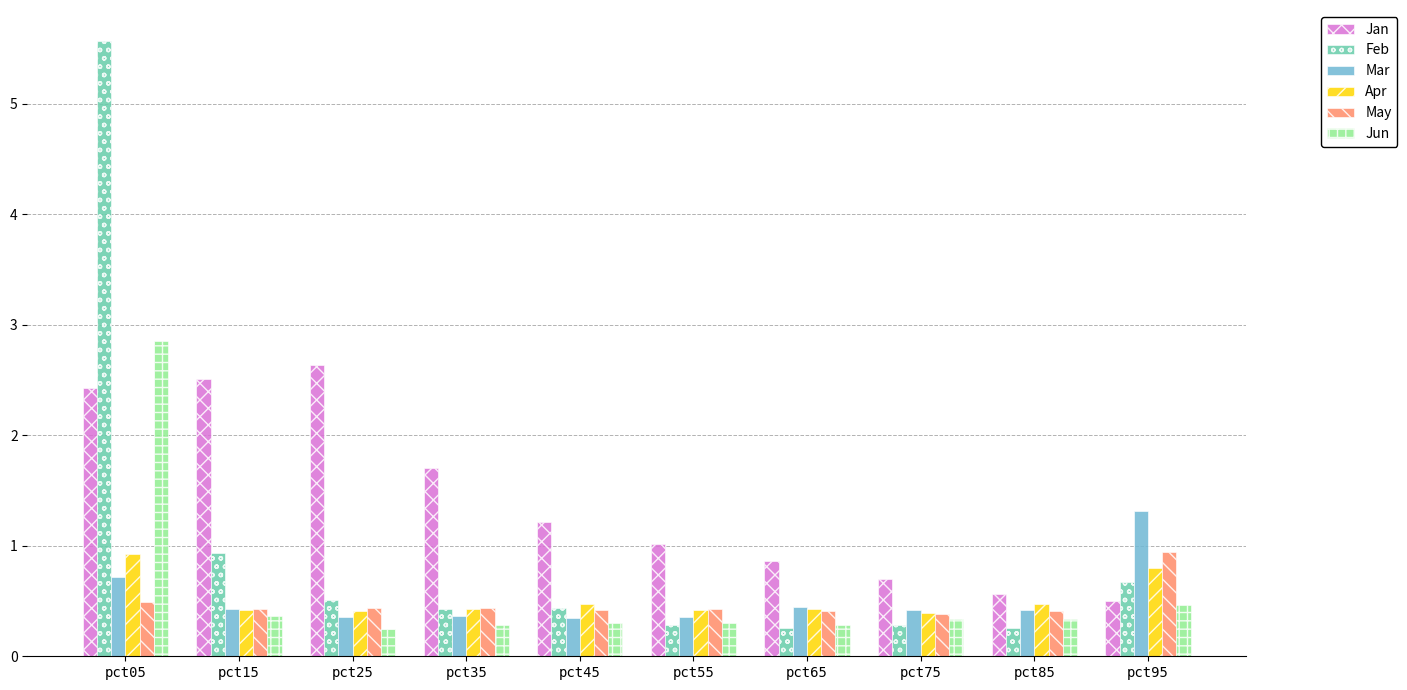

The value of Apr at pct25 is 0.2. True or false?

False